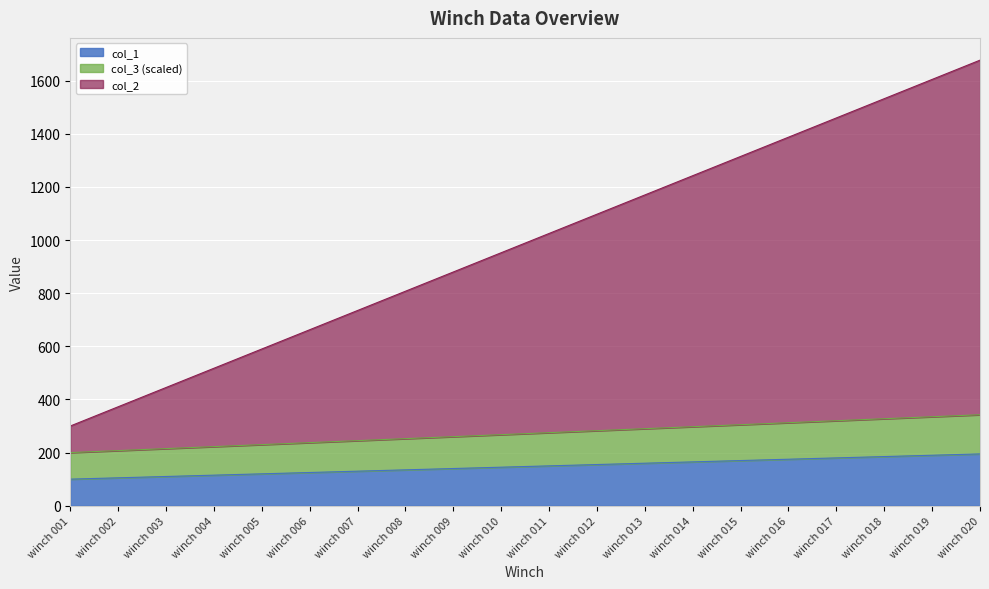

Between winch 004 and winch 020, which is larger?

winch 020